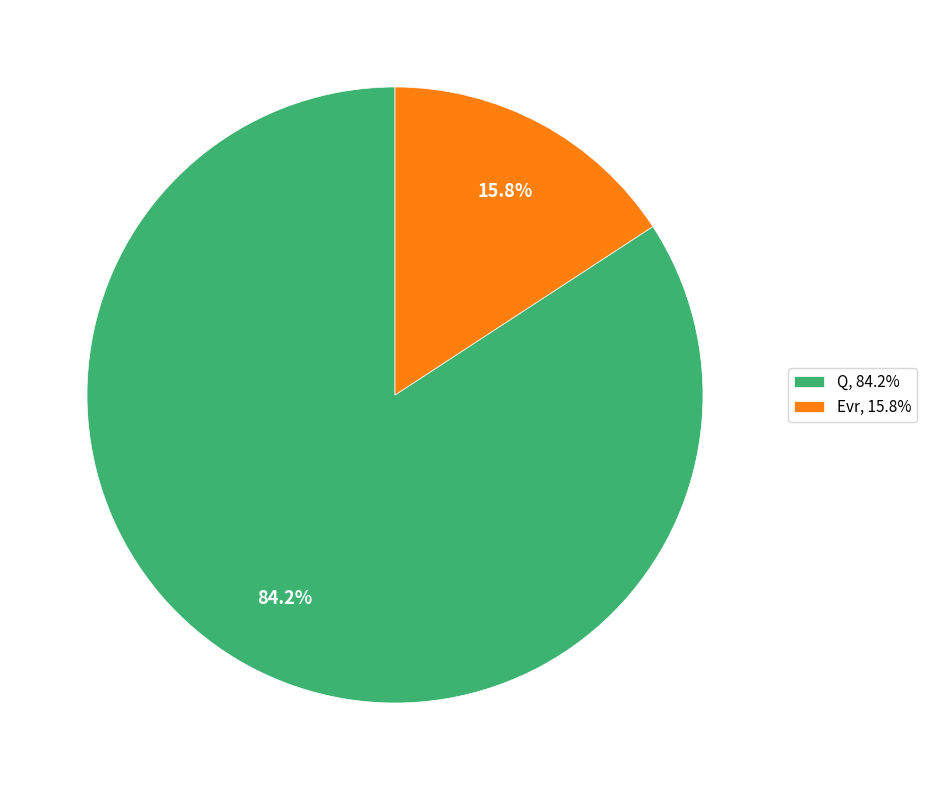

Which has a higher value, Q, 84.2% or Evr, 15.8%?

Q, 84.2%